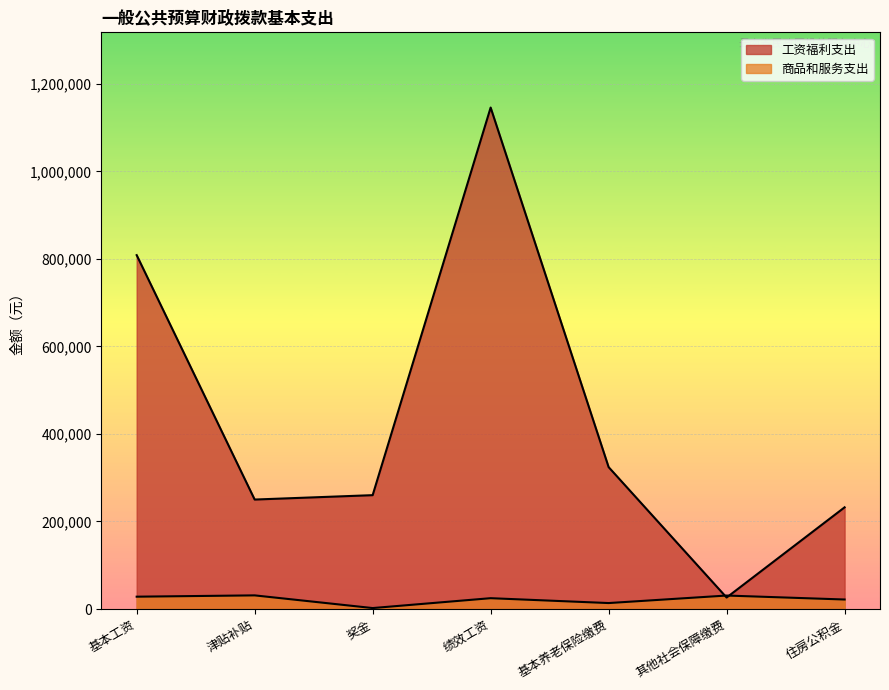

What is the value of the 7th point from the left?

232385.0